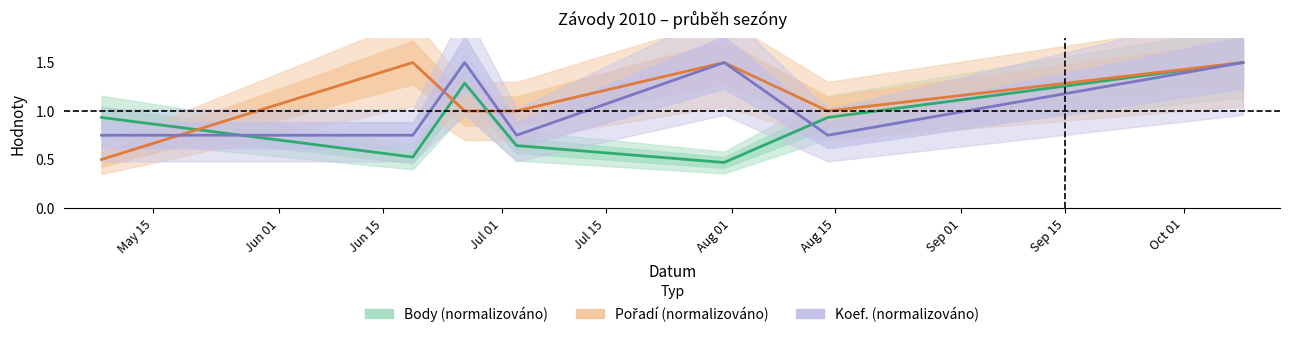

Which has a higher value, Jul 01 or Jun 01?

Jul 01